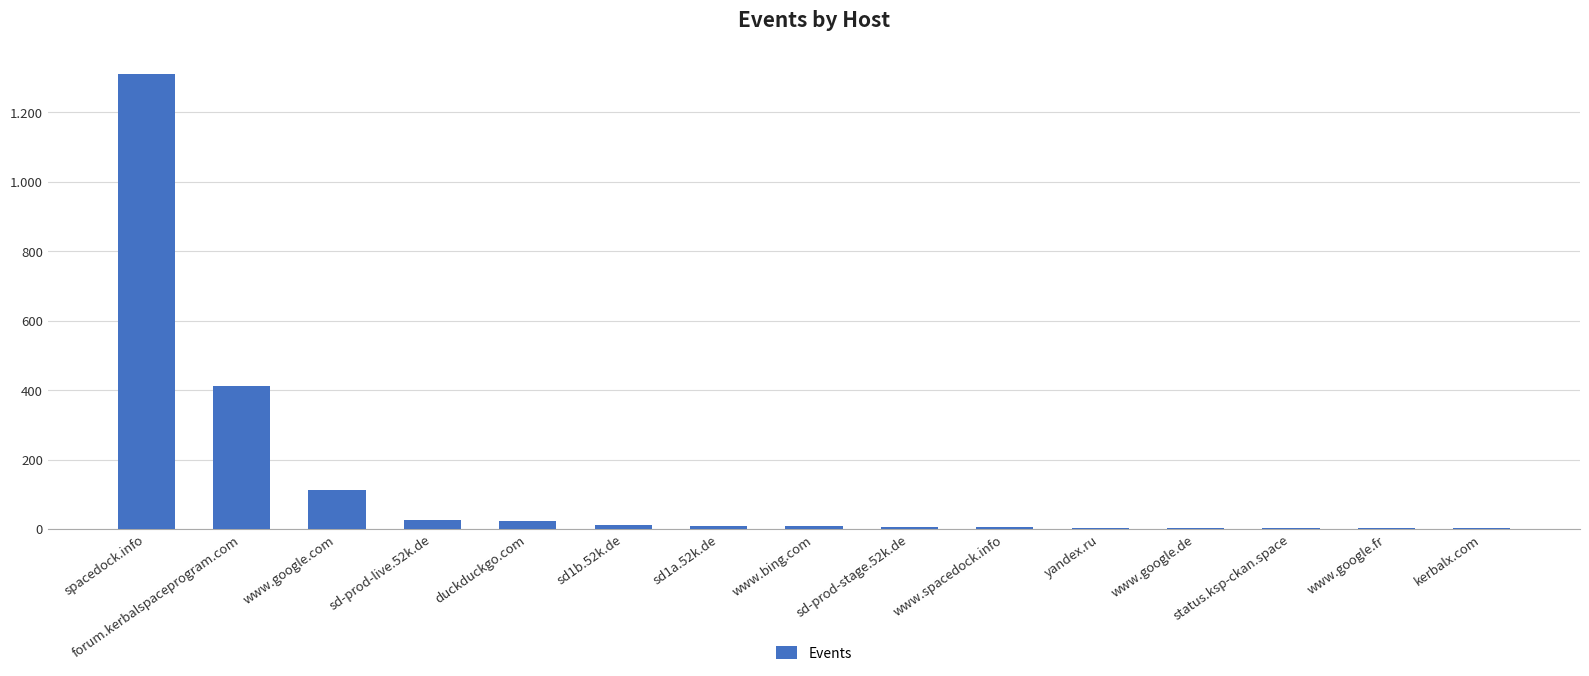

What is the difference between the maximum and minimum values?

1308